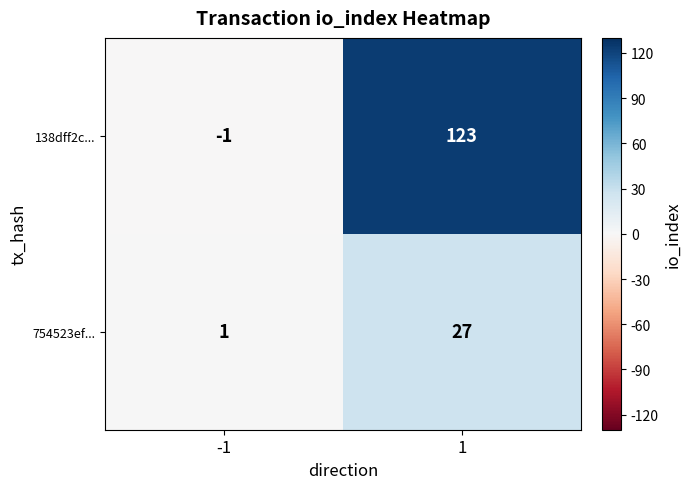

The value of 754523ef... at -1 is 2. True or false?

False